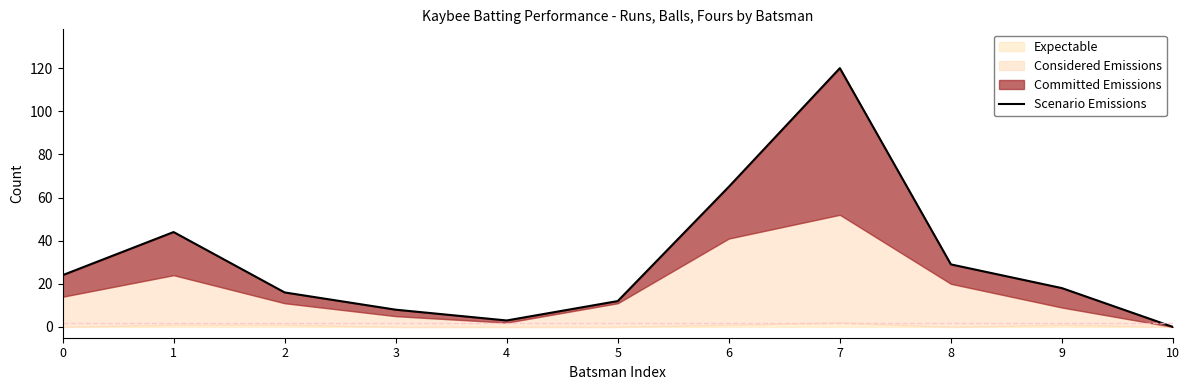

How many positive values are there?

10